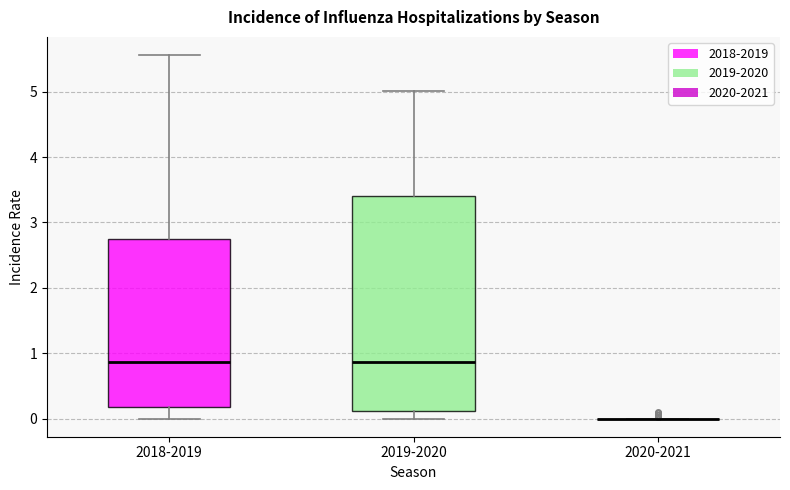

Where does the lower whisker of the box for 2018-2019 end on the y-axis? The values are not printed on the chart, so give them approximately, as read against the axis.

0.0